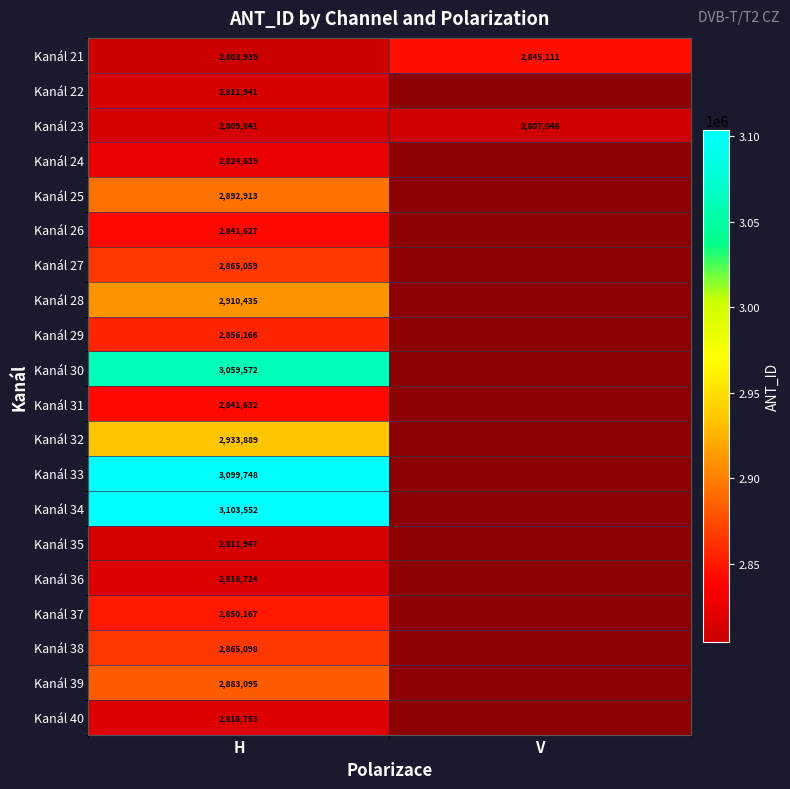

List the labels in order of Kanál 21 value, smallest first.

H, V